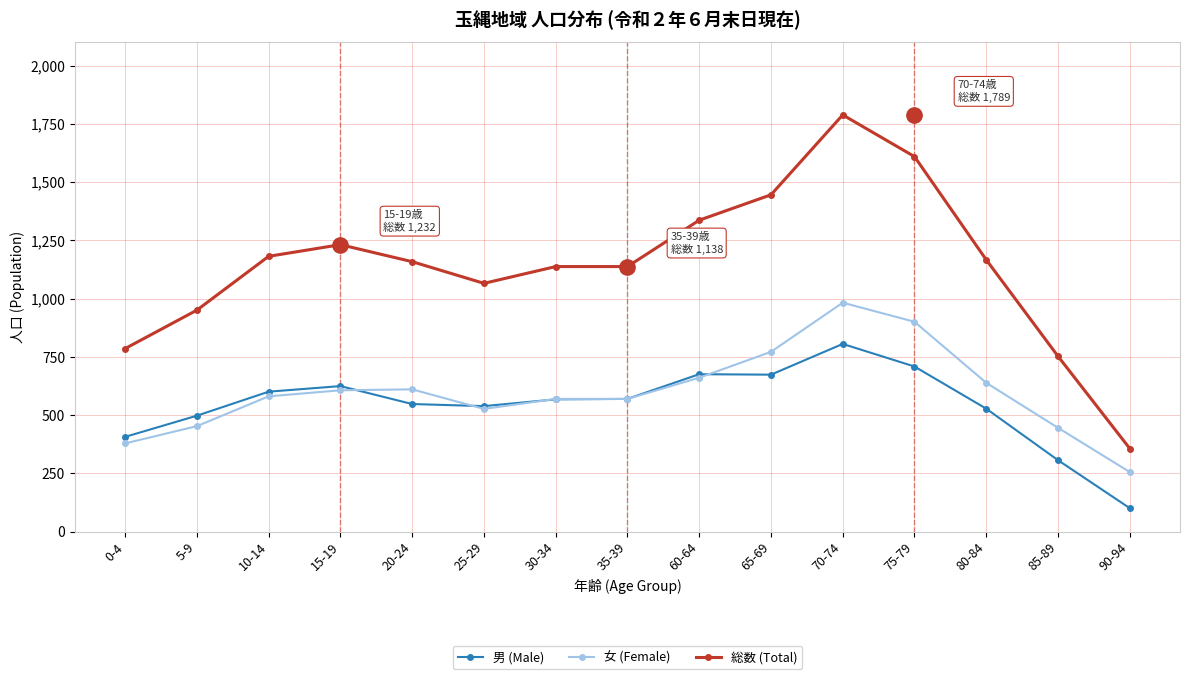

The value of 男 (Male) at 20-24 is 202. True or false?

False